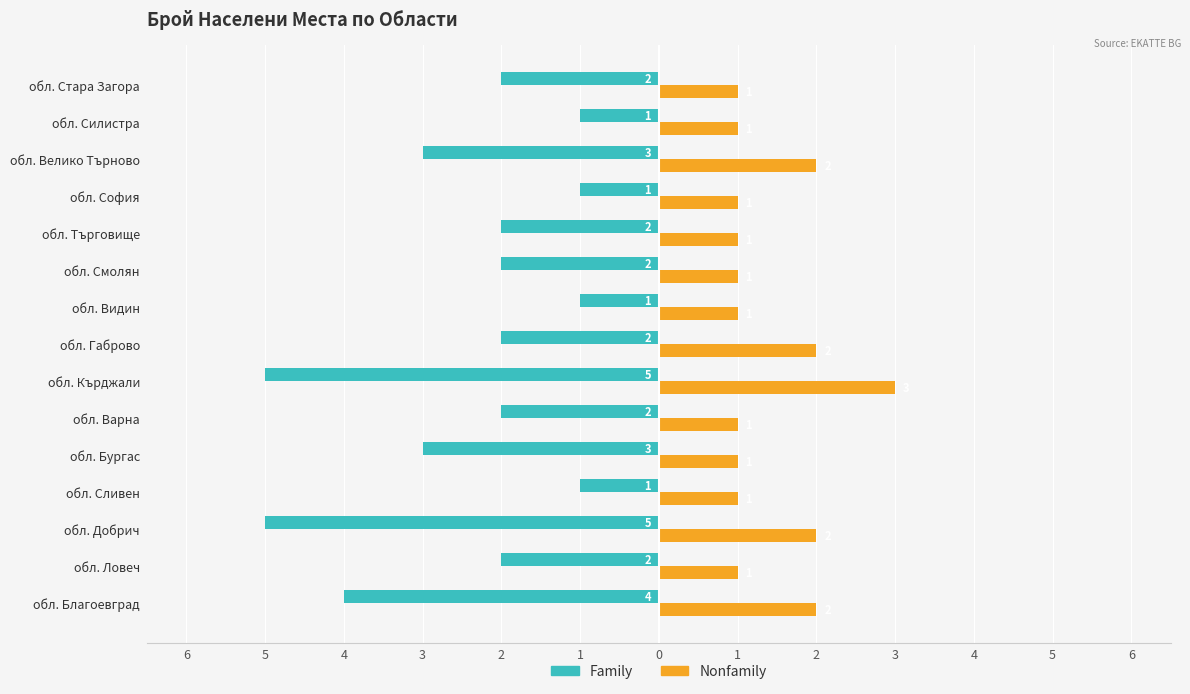

What are all the series names shown in the legend?

Family, Nonfamily